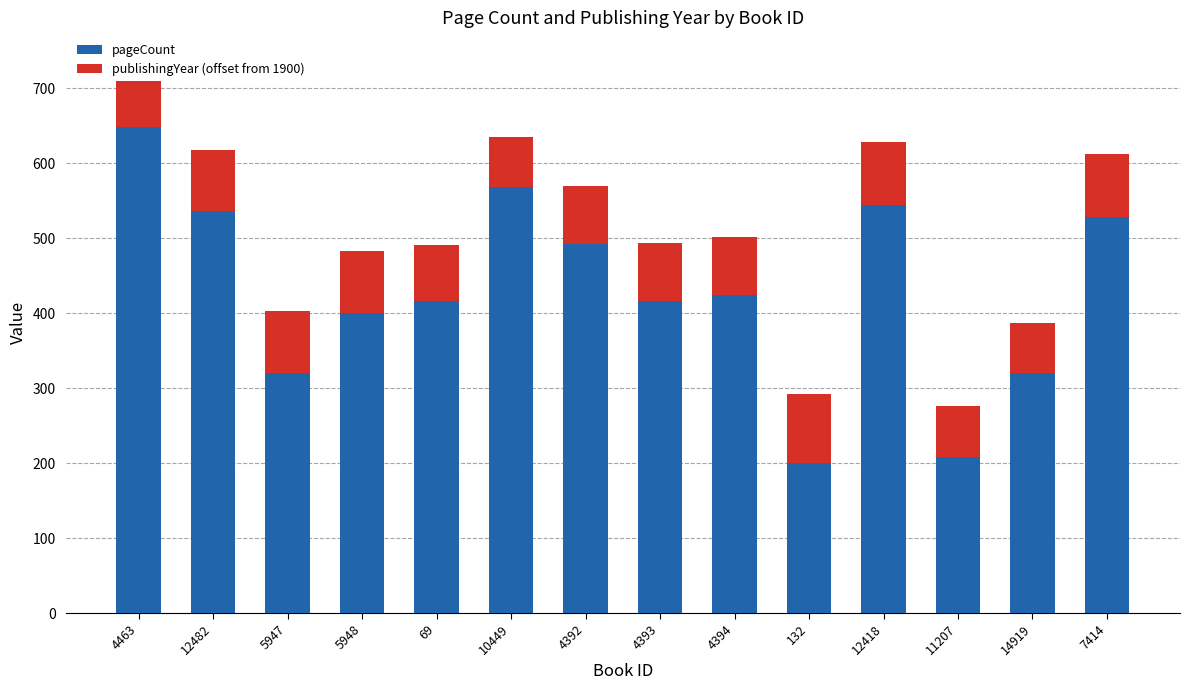

At which label does pageCount reach its peak?

4463